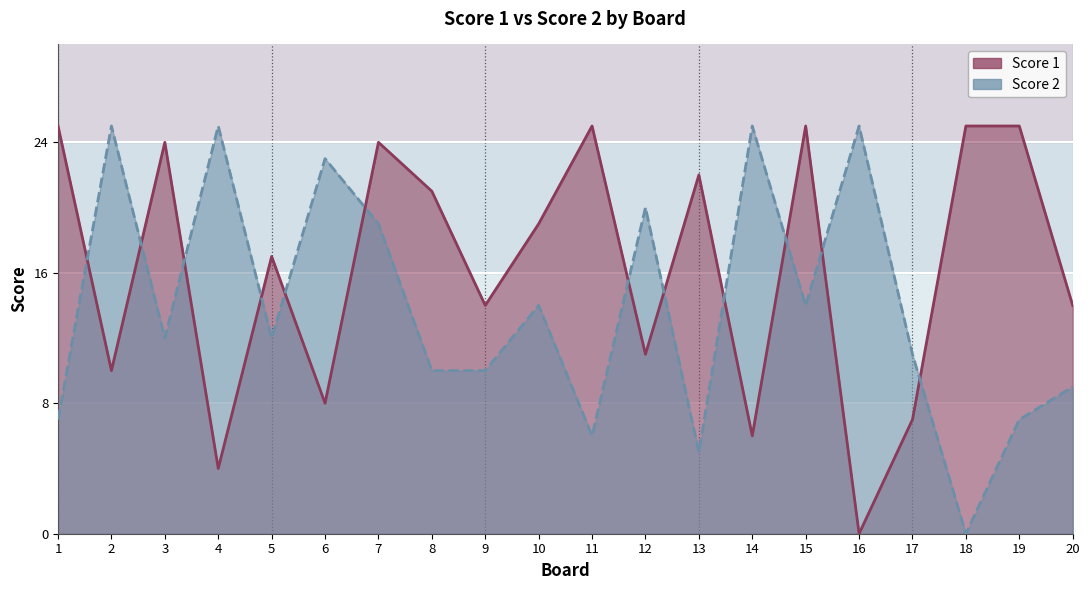

Which series changed the most between 5 and 19?

Score 1